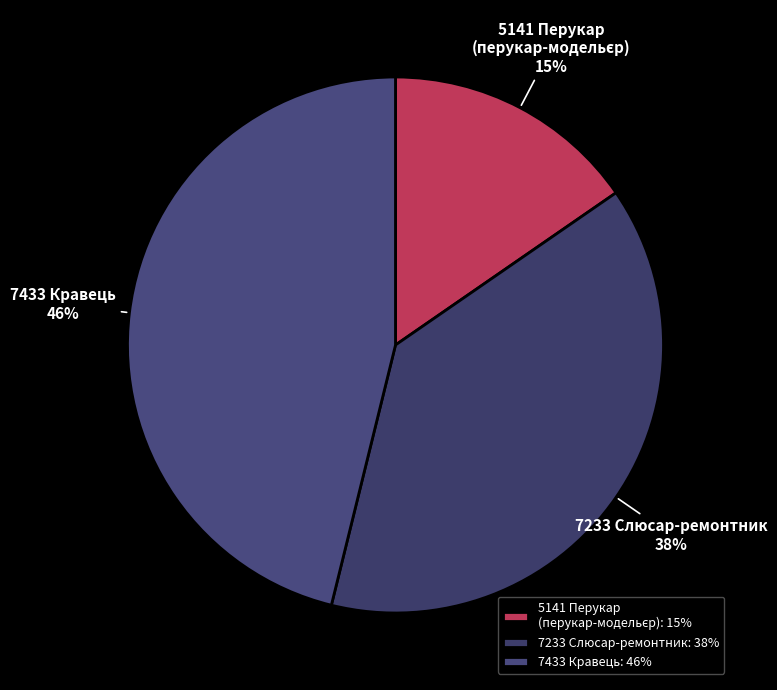

The 7433 Кравець slice represents 32% of the pie. True or false?

False